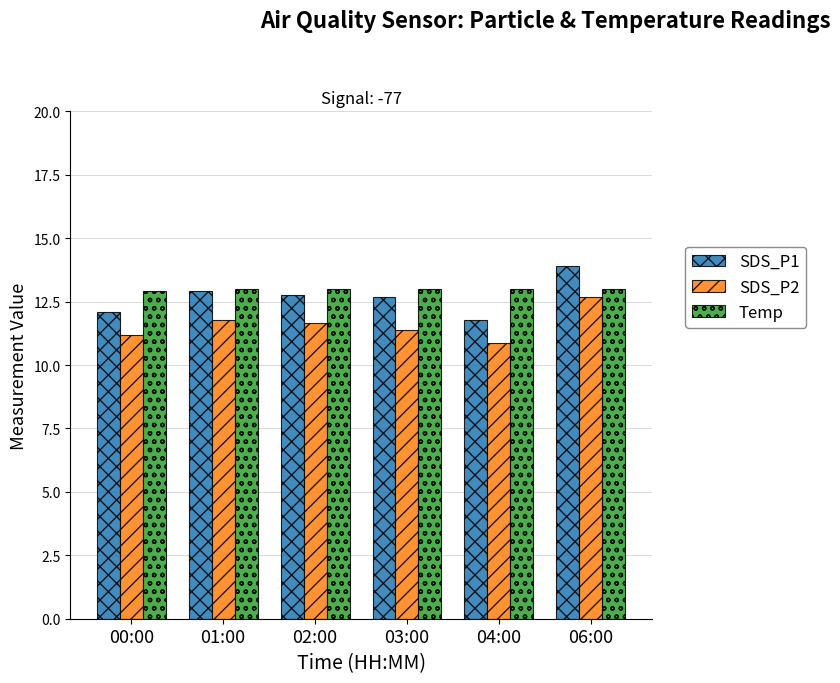

What is the label of the 4th bar from the right?

02:00